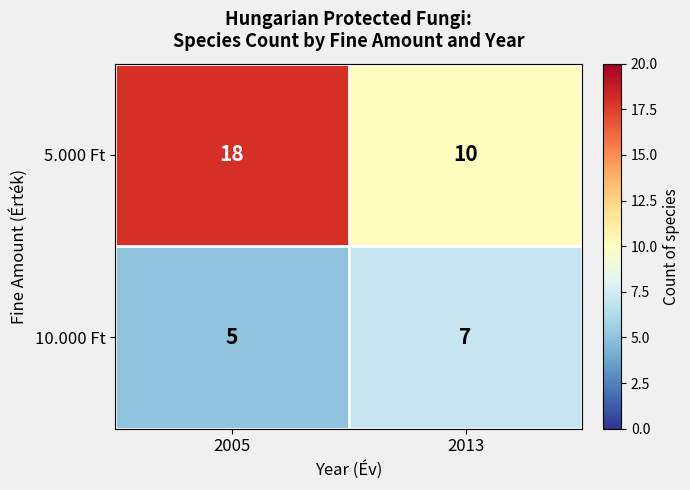

At 2013, list the series in order from smallest to largest.

10.000 Ft, 5.000 Ft